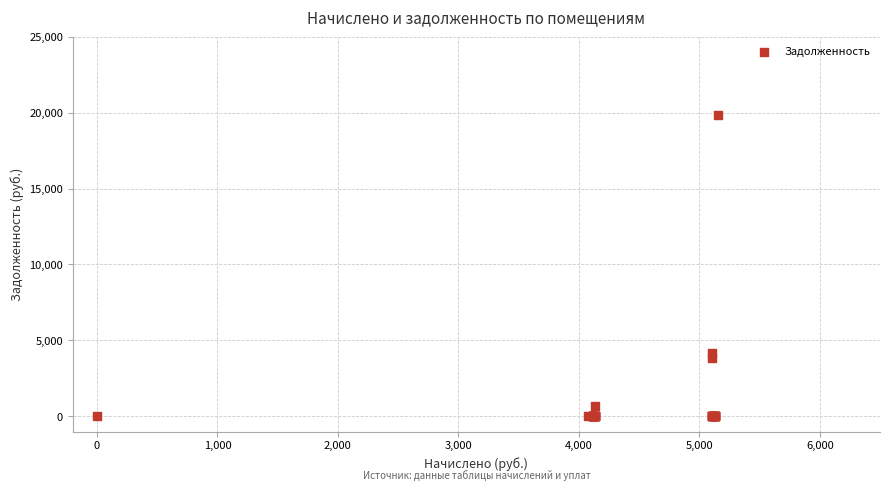

What Y value in the scatter plot is closest to 9933?

4186.5